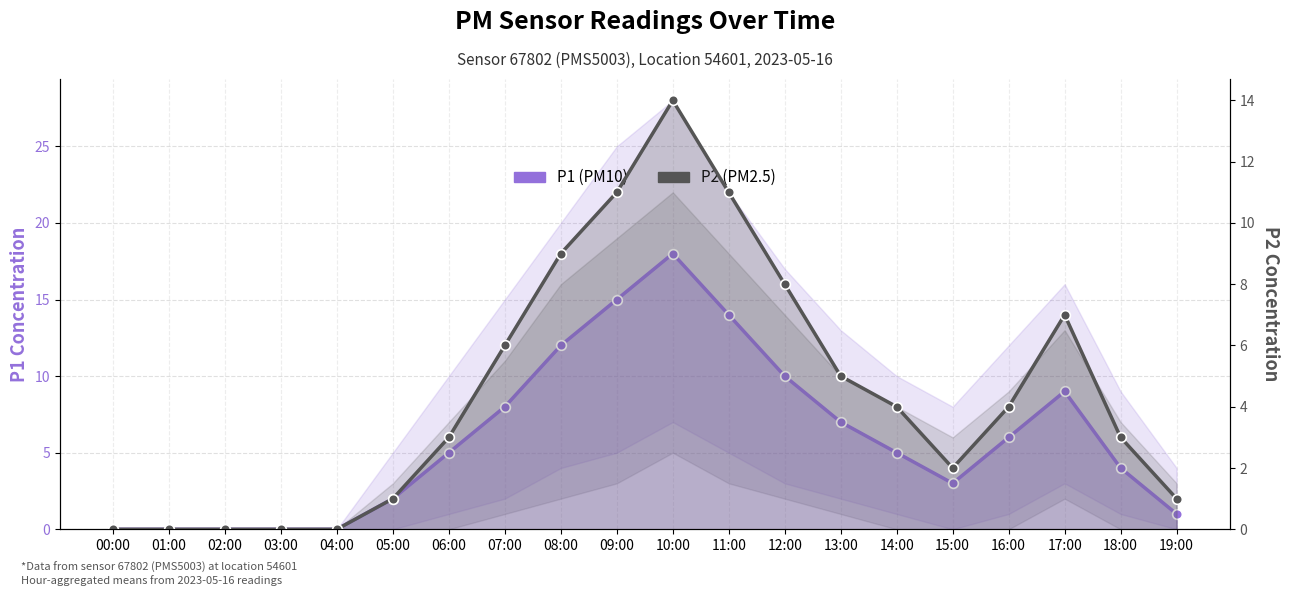

How many data points in P2 are less than 4?

10